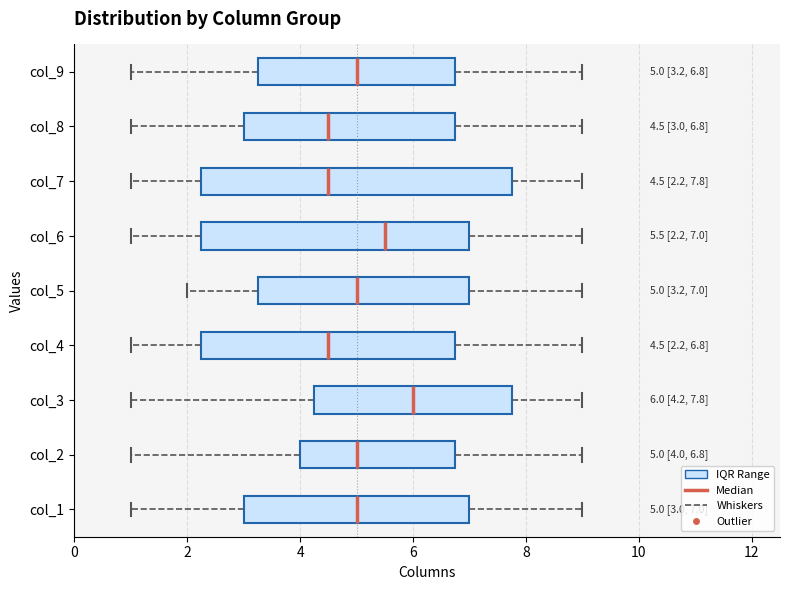

Which box's median line is the furthest to the right?

col_3